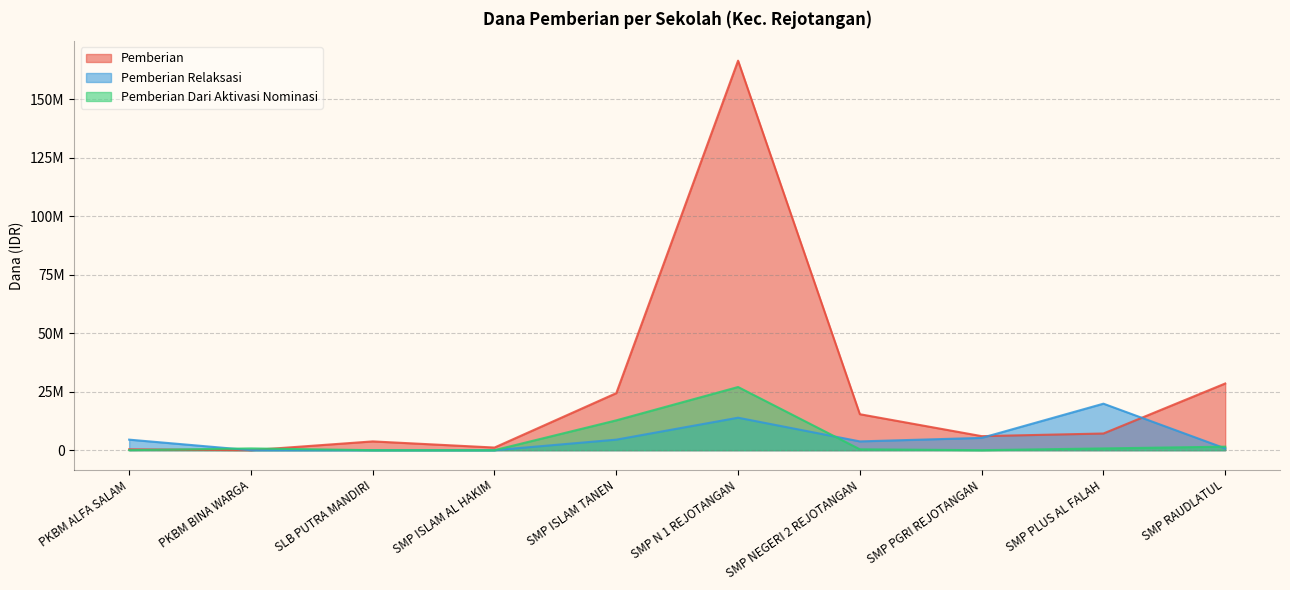

How many values in the Pemberian series are below 7125000?

5